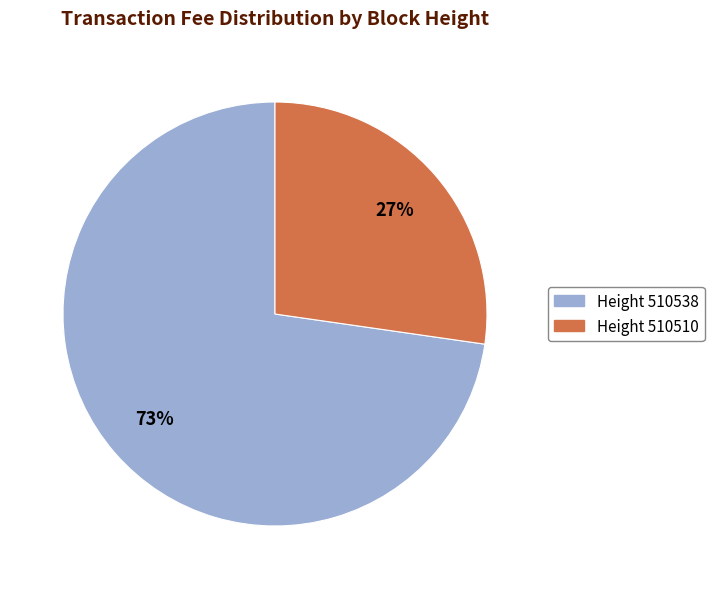

Combined, do Height 510510 and Height 510538 account for over 50%?

Yes